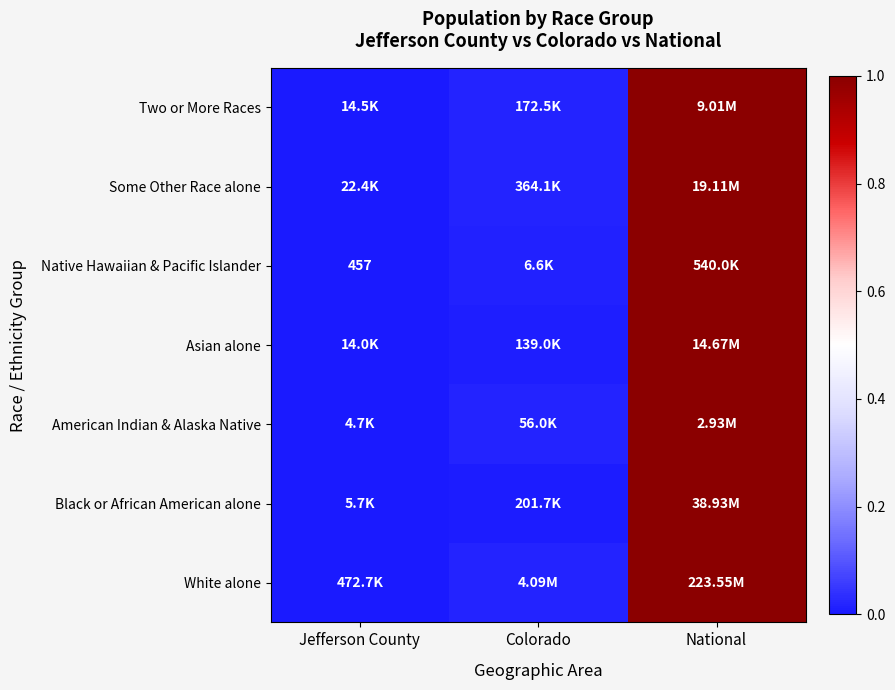

Is it true that Some Other Race alone equals 1.0 at National?

True